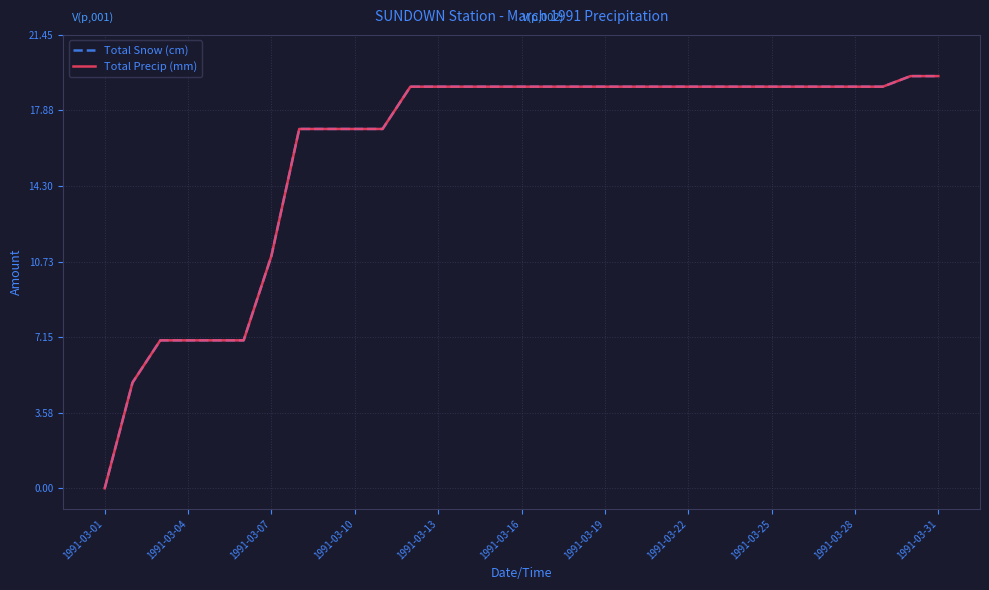

Is this an area chart (filled region under the line)?

No